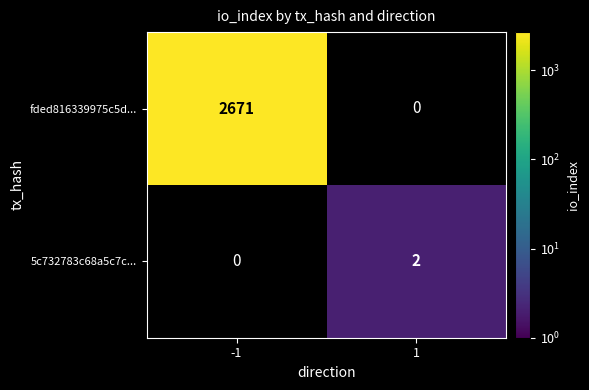

At how many categories does at least one series exceed 565?

1